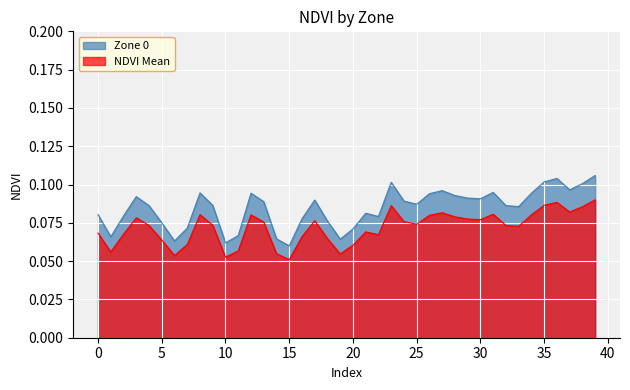

Reading right to left, extract all data points from this chart.

Zone 0: 0.1	0.1	0.1	0.1	0.1	0.1	0.1	0.1	0.1	0.1	0.1	0.1	0.1	0.1	0.1	0.1	0.1	0.1	0.1	0.1	0.1	0.1	0.1	0.1	0.1	0.1	0.1	0.1	0.1	0.1	0.1	0.1	0.1	0.1	0.1	0.1	0.1	0.1	0.1	0.1
NDVI Mean: 0.1	0.1	0.1	0.1	0.1	0.1	0.1	0.1	0.1	0.1	0.1	0.1	0.1	0.1	0.1	0.1	0.1	0.1	0.1	0.1	0.1	0.1	0.1	0.1	0.1	0.1	0.1	0.1	0.1	0.1	0.1	0.1	0.1	0.1	0.1	0.1	0.1	0.1	0.1	0.1